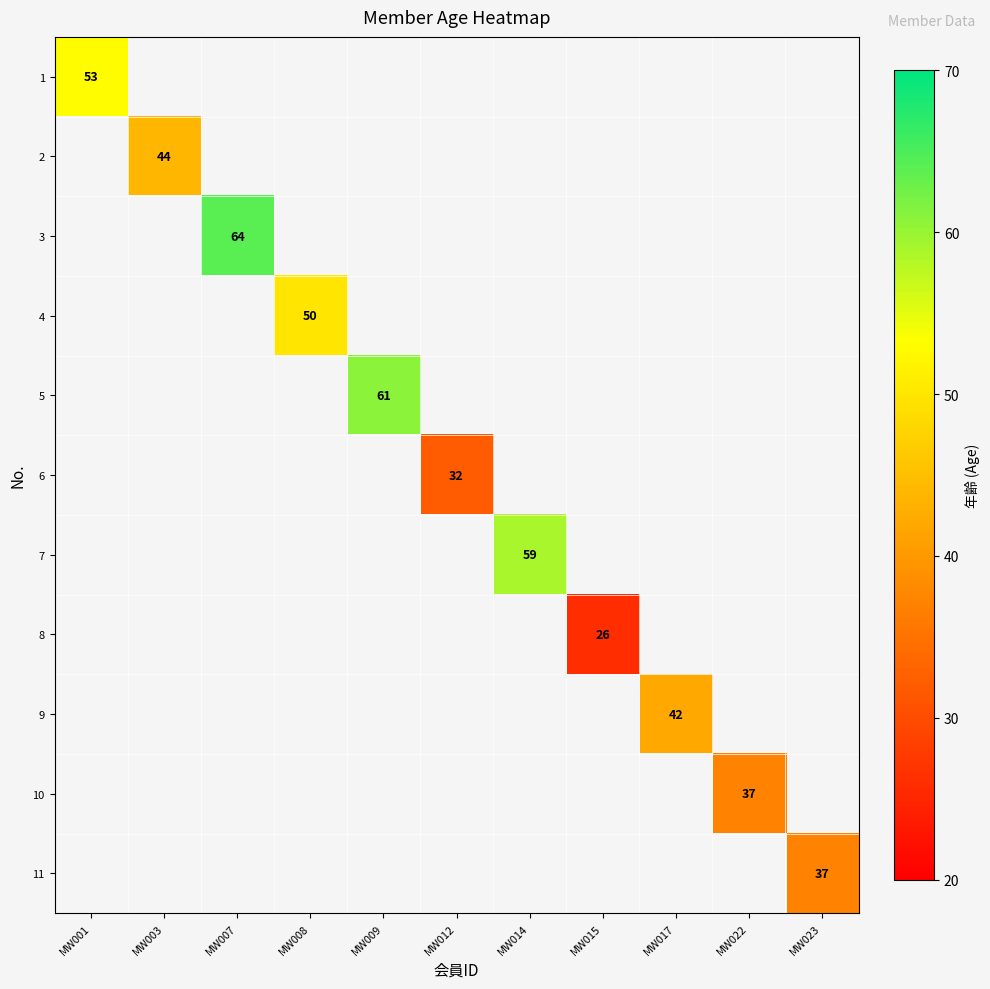

What is the smallest value displayed?

26.0